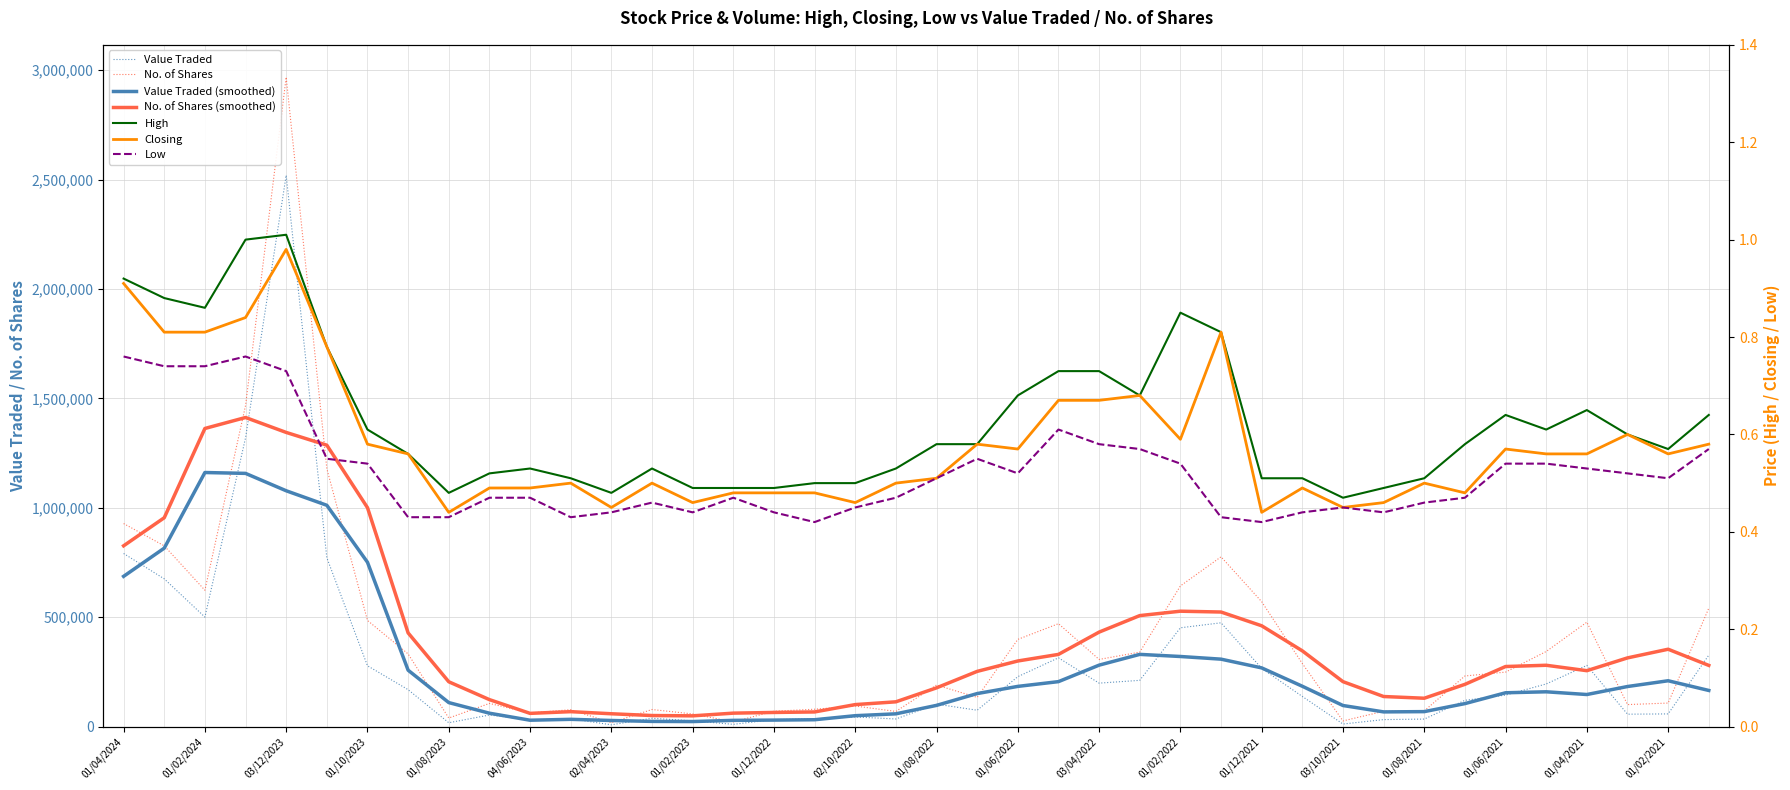

What position from the right is 01/06/2022?

18